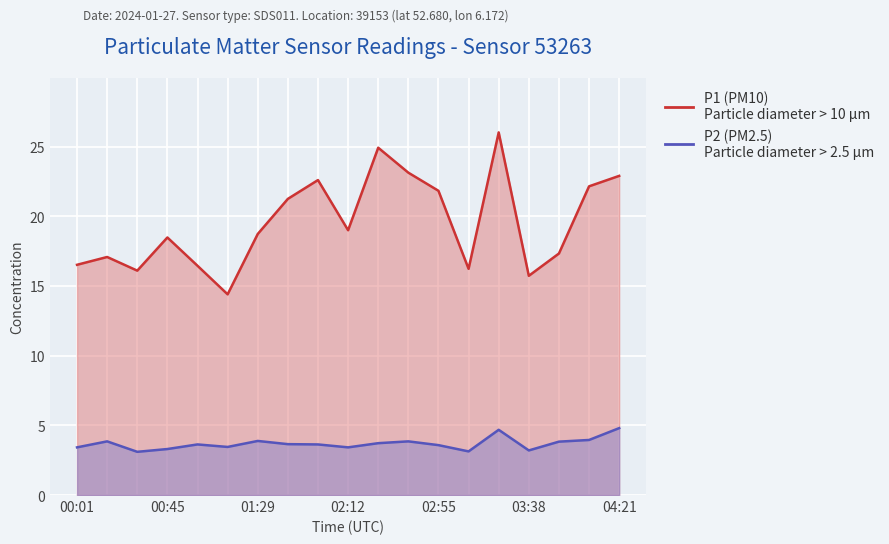

Which series has the largest total across all categories?

P1